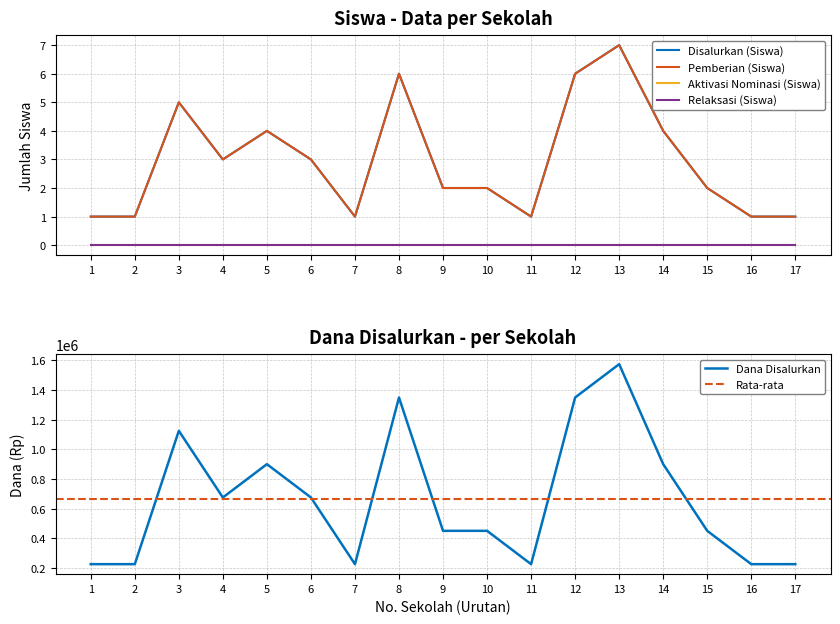

The value of Dana Disalurkan at 11 is 371046. True or false?

False